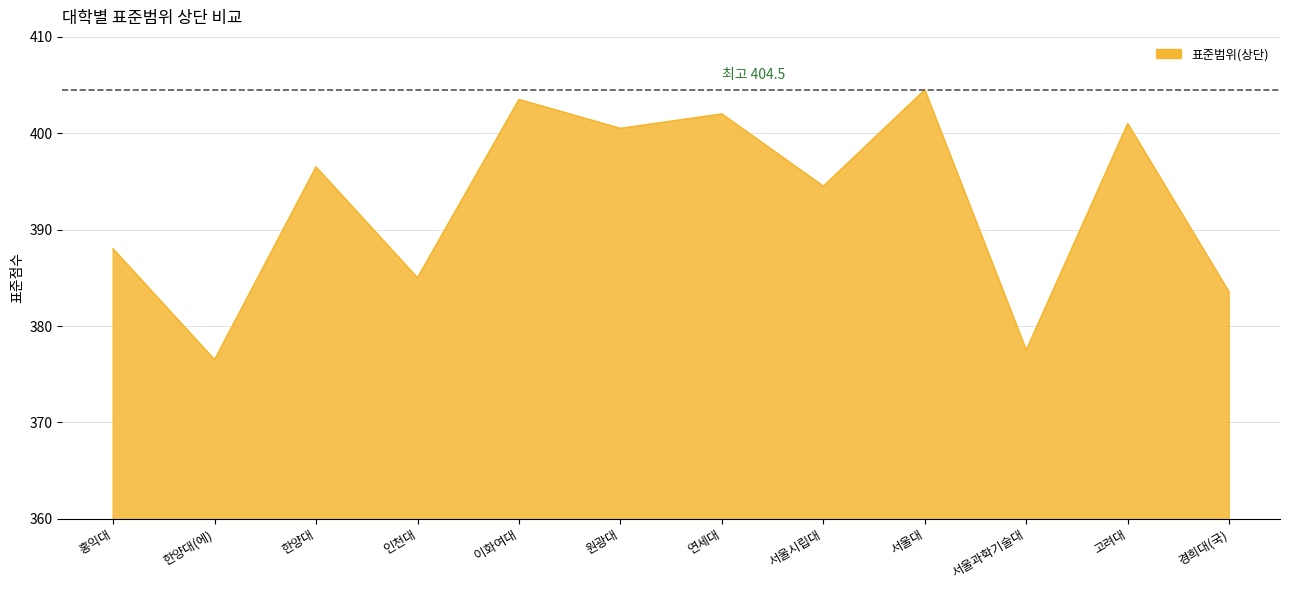

How many series are shown in this chart?

1